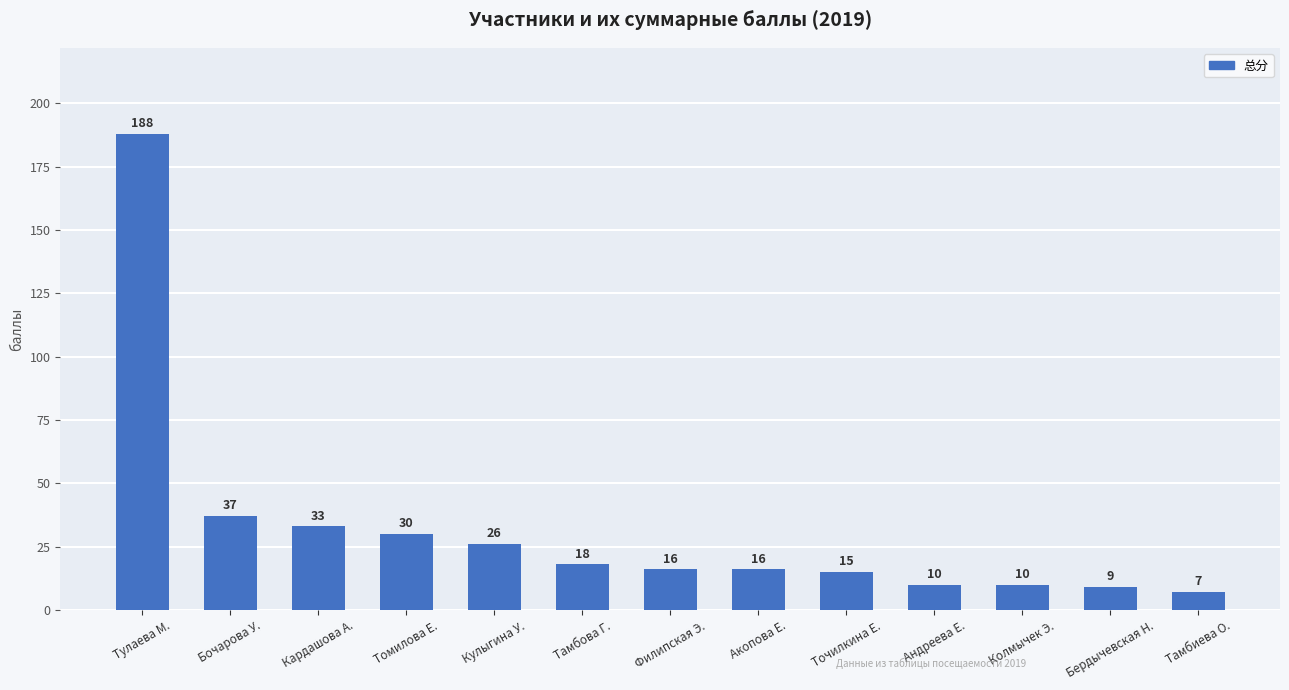

Reading left to right, list all the values displayed in this chart.

188	37	33	30	26	18	16	16	15	10	10	9	7